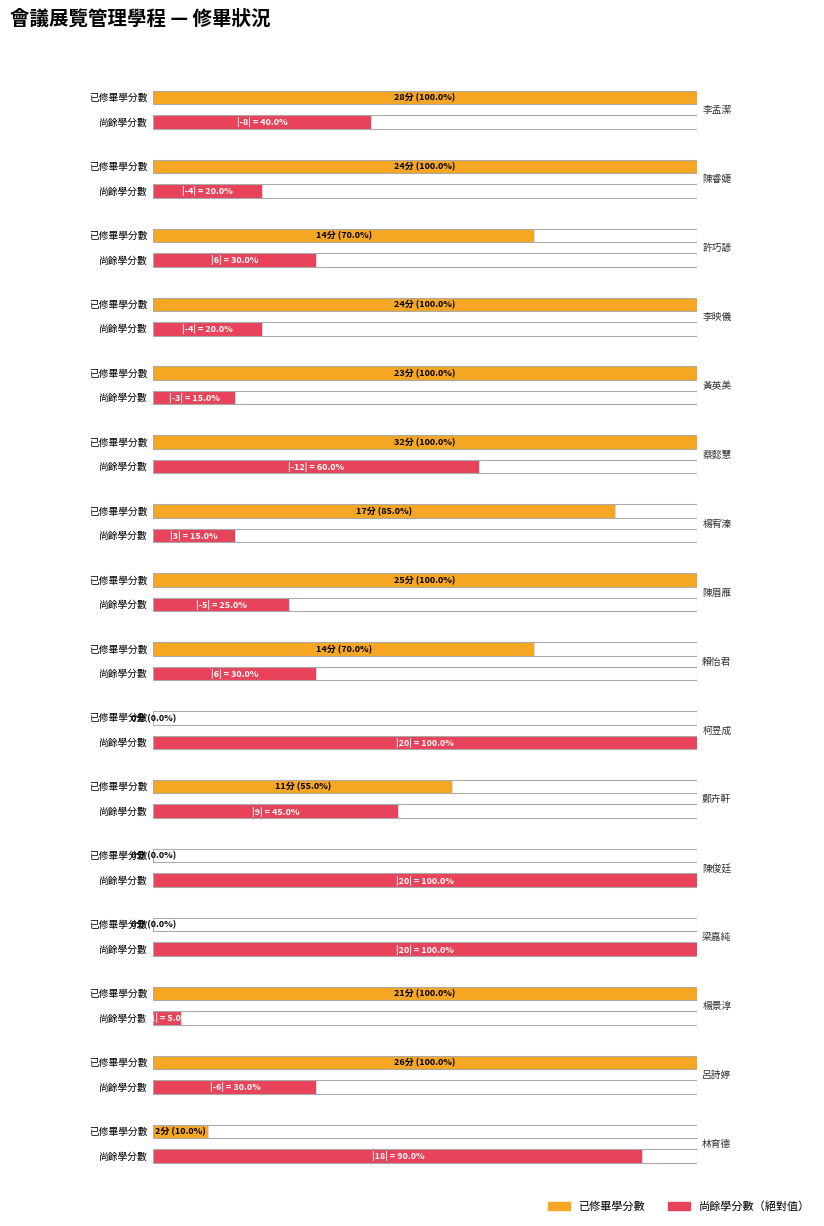

What is the average value of the 已修畢學分數 series?

16